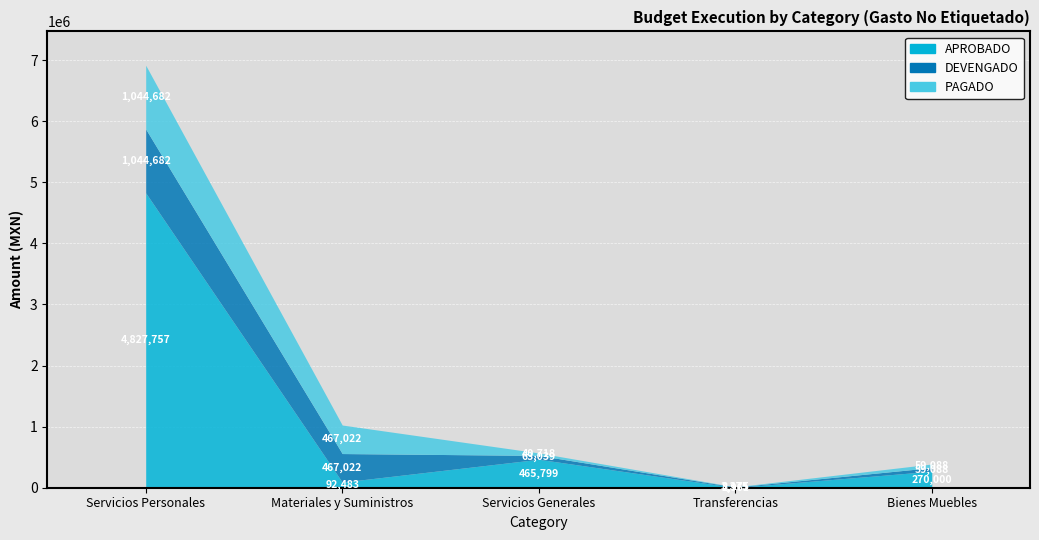

At which category is the sum across all series the highest?

Servicios Personales